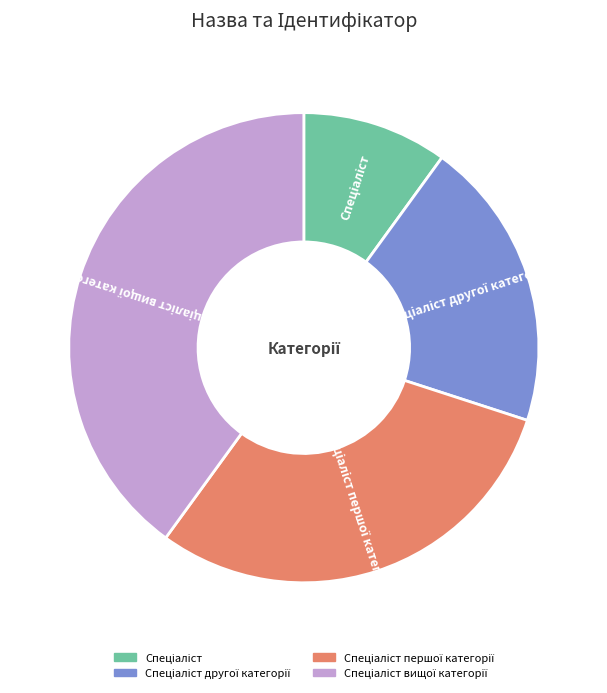

Is there any slice that represents more than half of the pie?

No